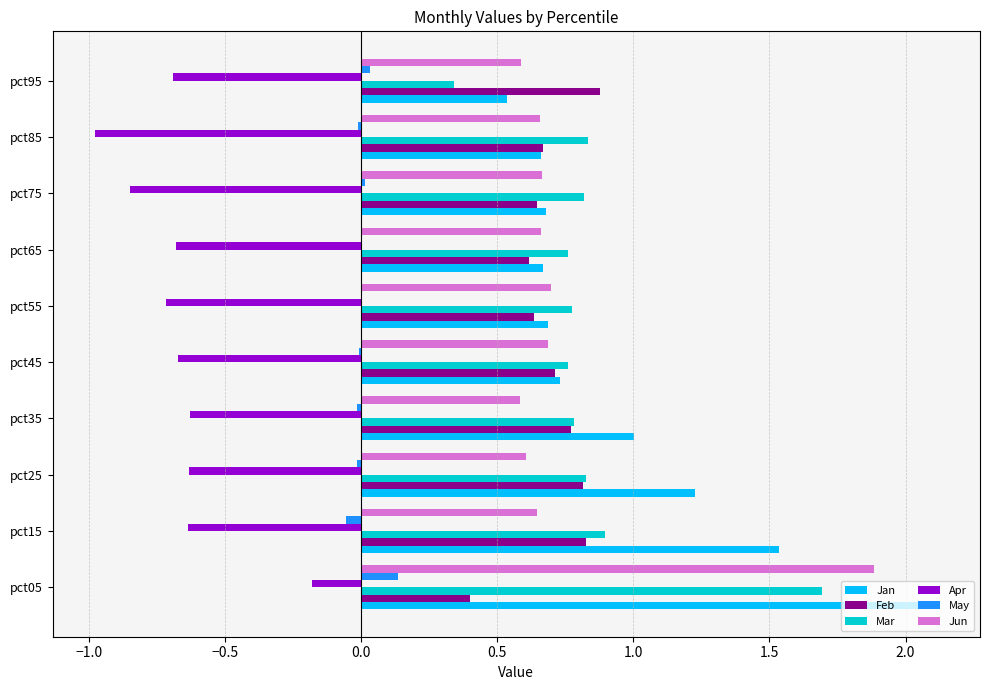

What is the sum of all Jun values?

7.7